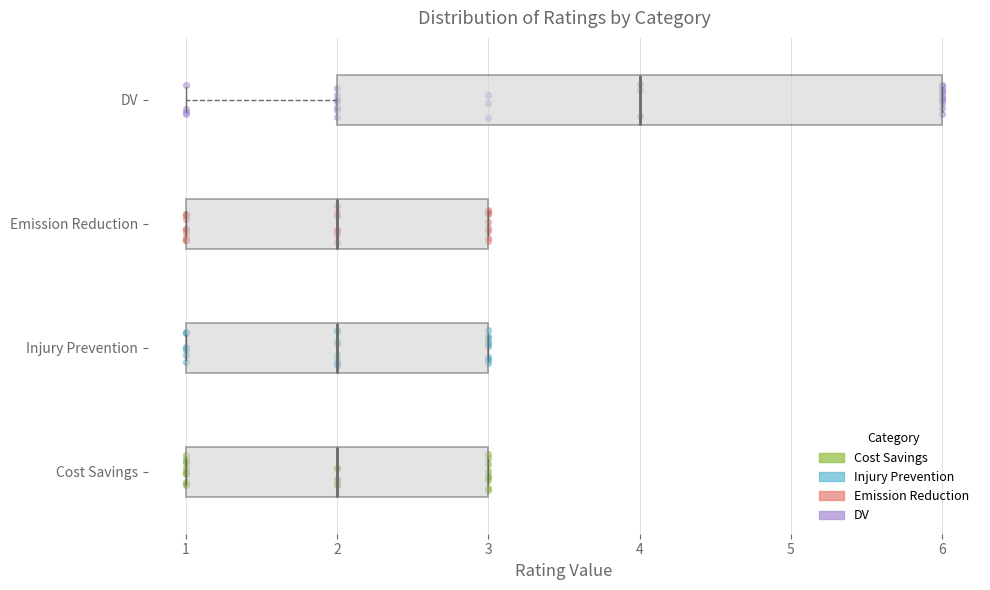

Reading bottom to top, transcribe this box plot: for each box, give where its median line is, the range the box spans, and where its two whiskers end, as read against the x-axis. The values are not printed on the chart, so give them approximately, as read against the axis.

Cost Savings: median 2, box 1 to 3, whiskers 1 to 3
Injury Prevention: median 2, box 1 to 3, whiskers 1 to 3
Emission Reduction: median 2, box 1 to 3, whiskers 1 to 3
DV: median 4, box 2 to 6, whiskers 1 to 6